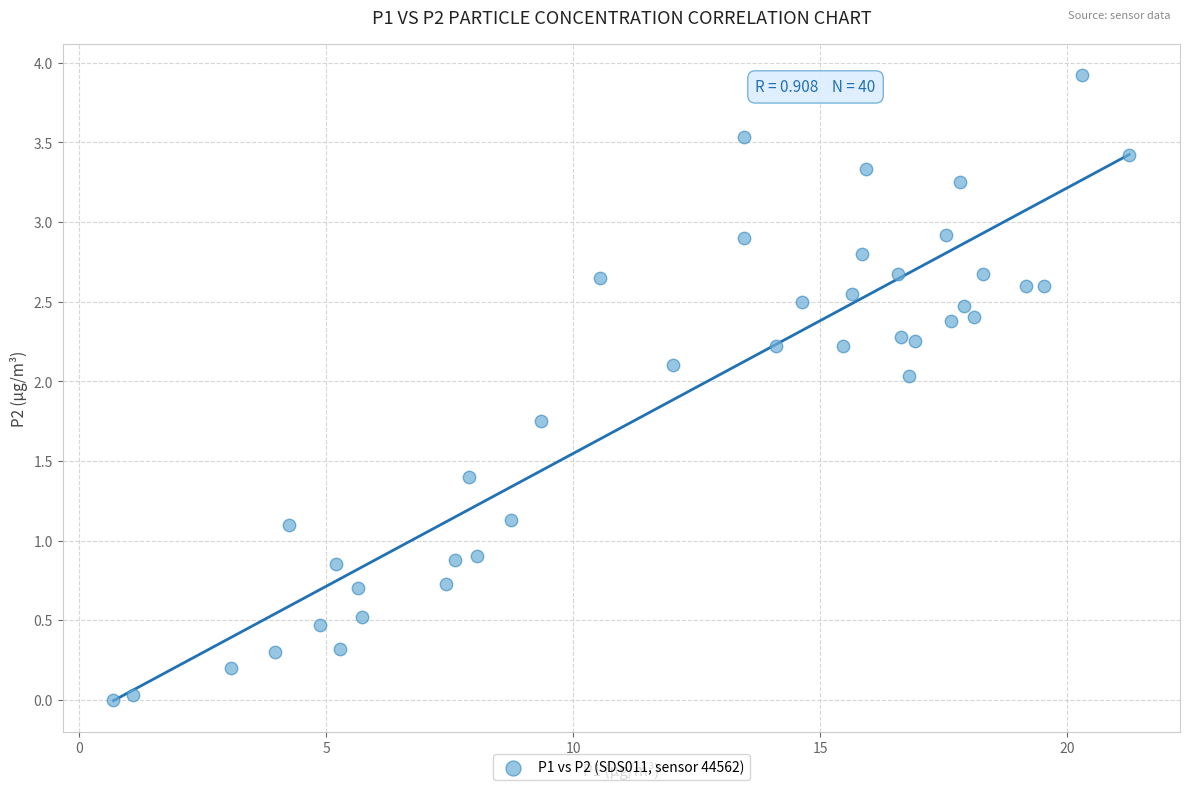

What is the range of X values (max minus min)?

20.6